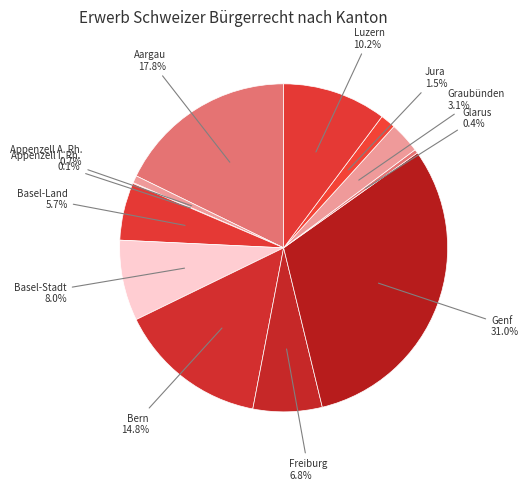

Between Graubünden and Genf, which is larger?

Genf